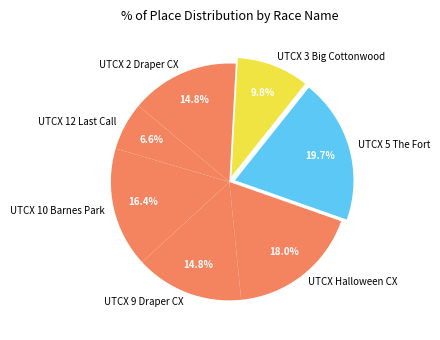

Between UTCX 2 Draper CX and UTCX 3 Big Cottonwood, which is larger?

UTCX 2 Draper CX